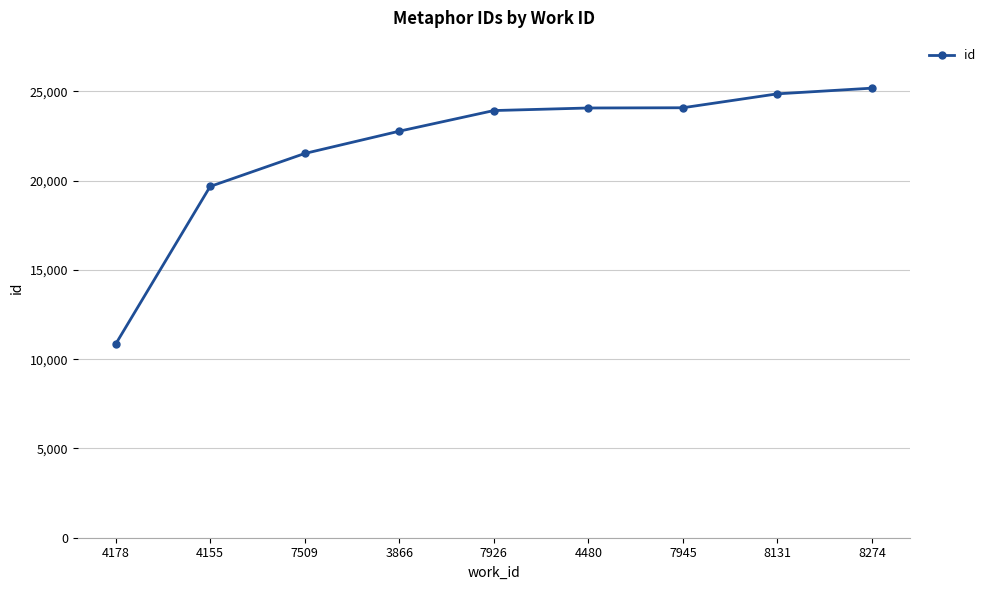

What is the sum of the values at 7509 and 8274?

46708